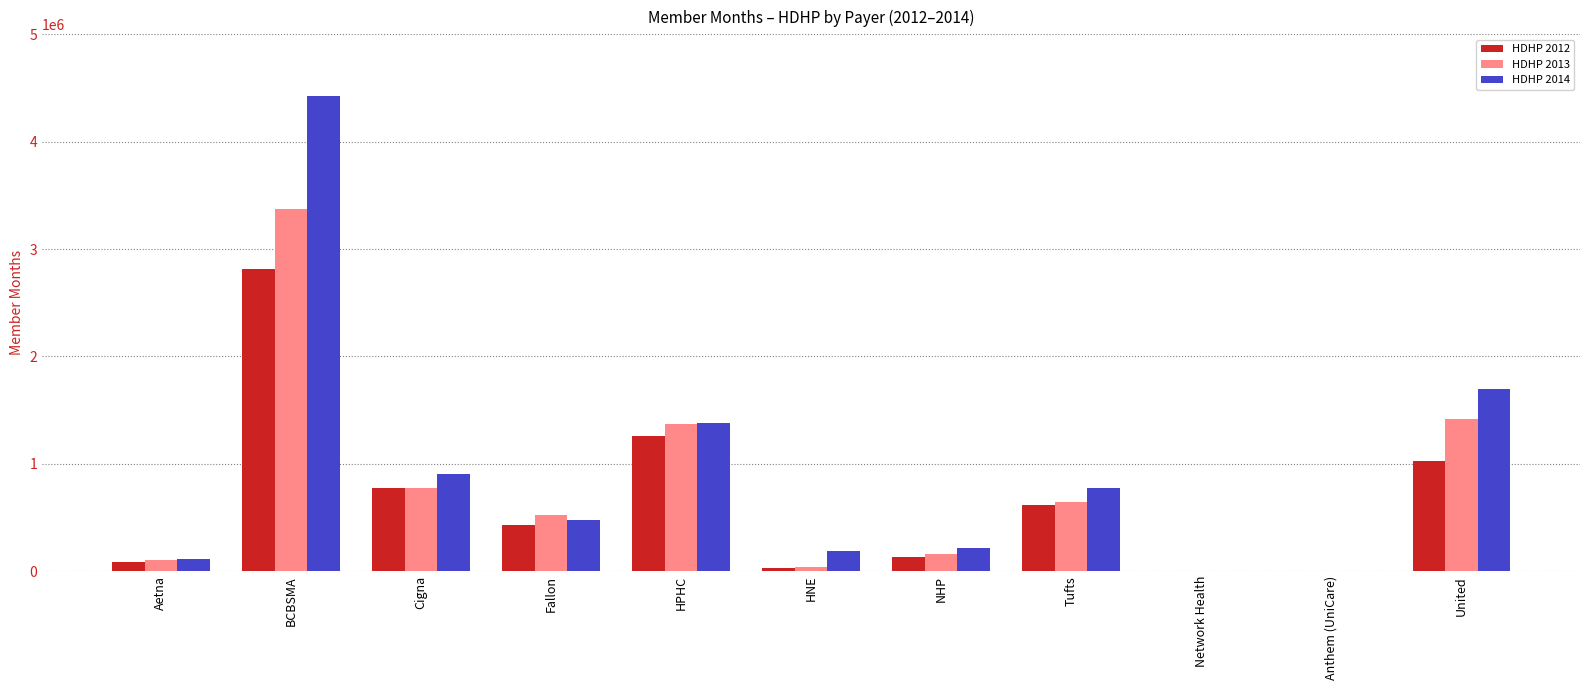

The value of HDHP 2012 at Cigna is 773863. True or false?

True